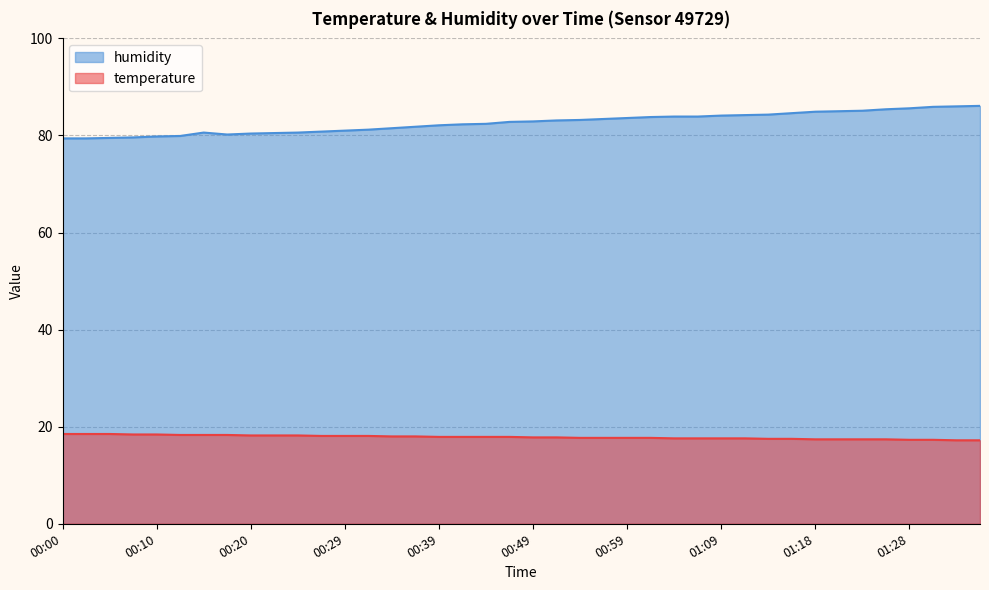

What is the label of the 16th point from the right?

00:59